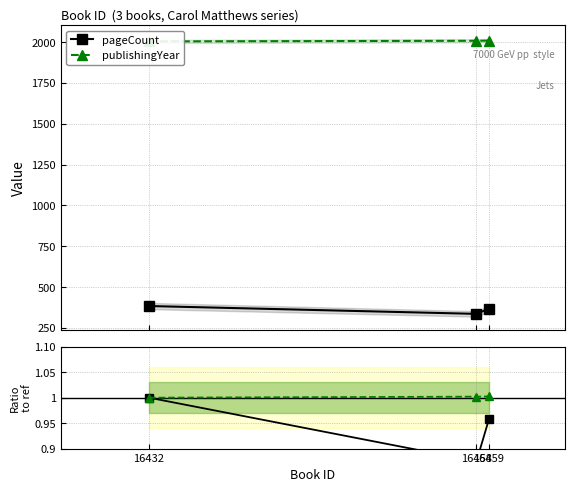

What is the value of the pageCount ratio point at the 2nd from the left?

0.9